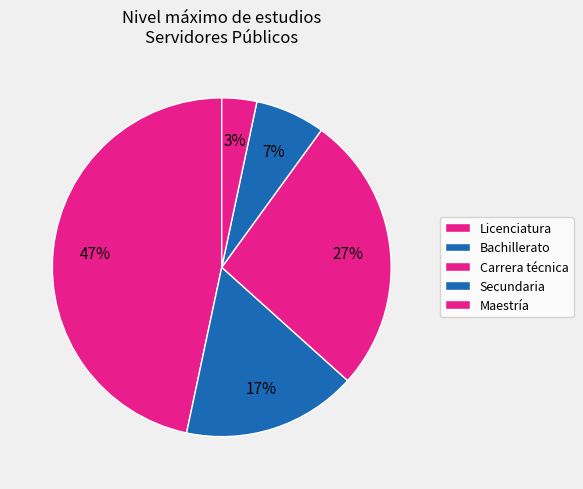

What is the total percentage of Secundaria and Carrera técnica?

33.3%